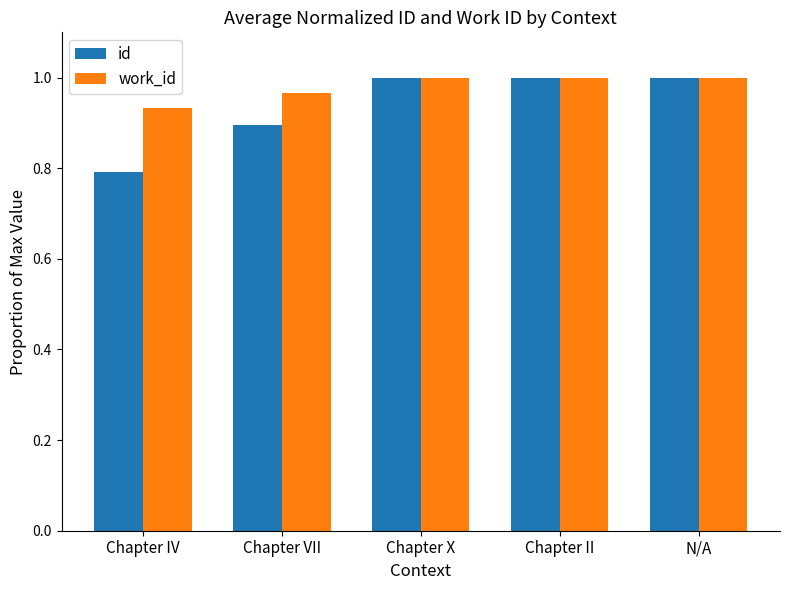

Which series has the widest spread of values?

id